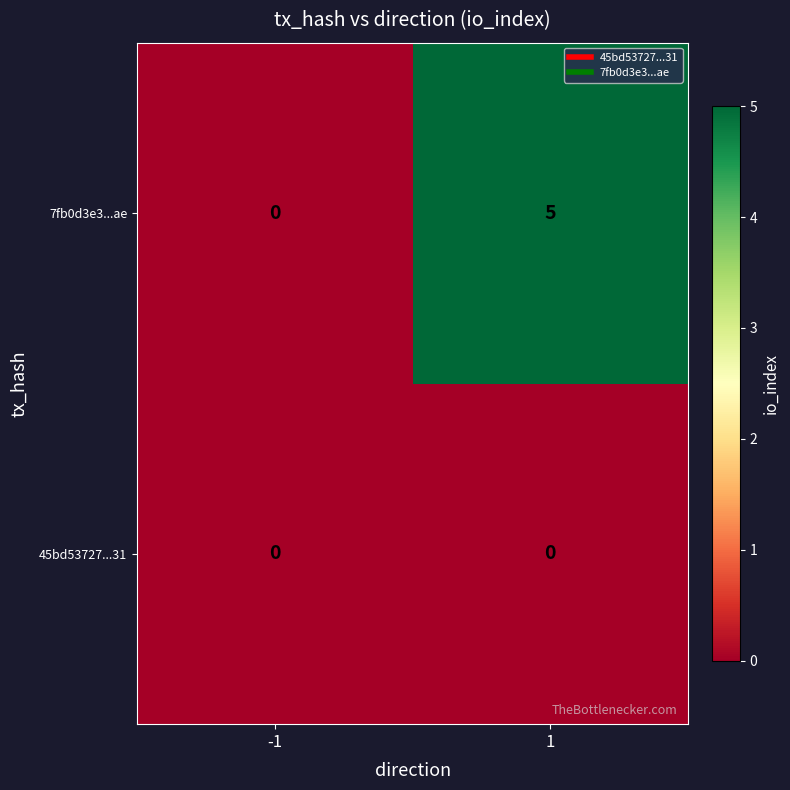

Which label corresponds to the largest value in the chart?

1